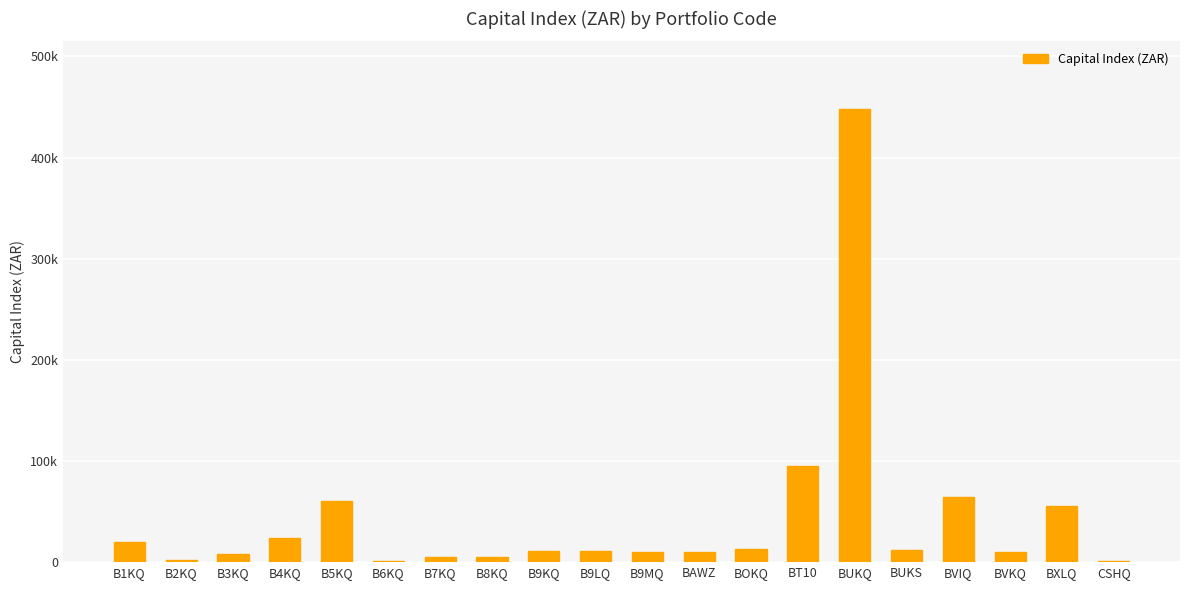

What is the smallest value displayed?

1229.0